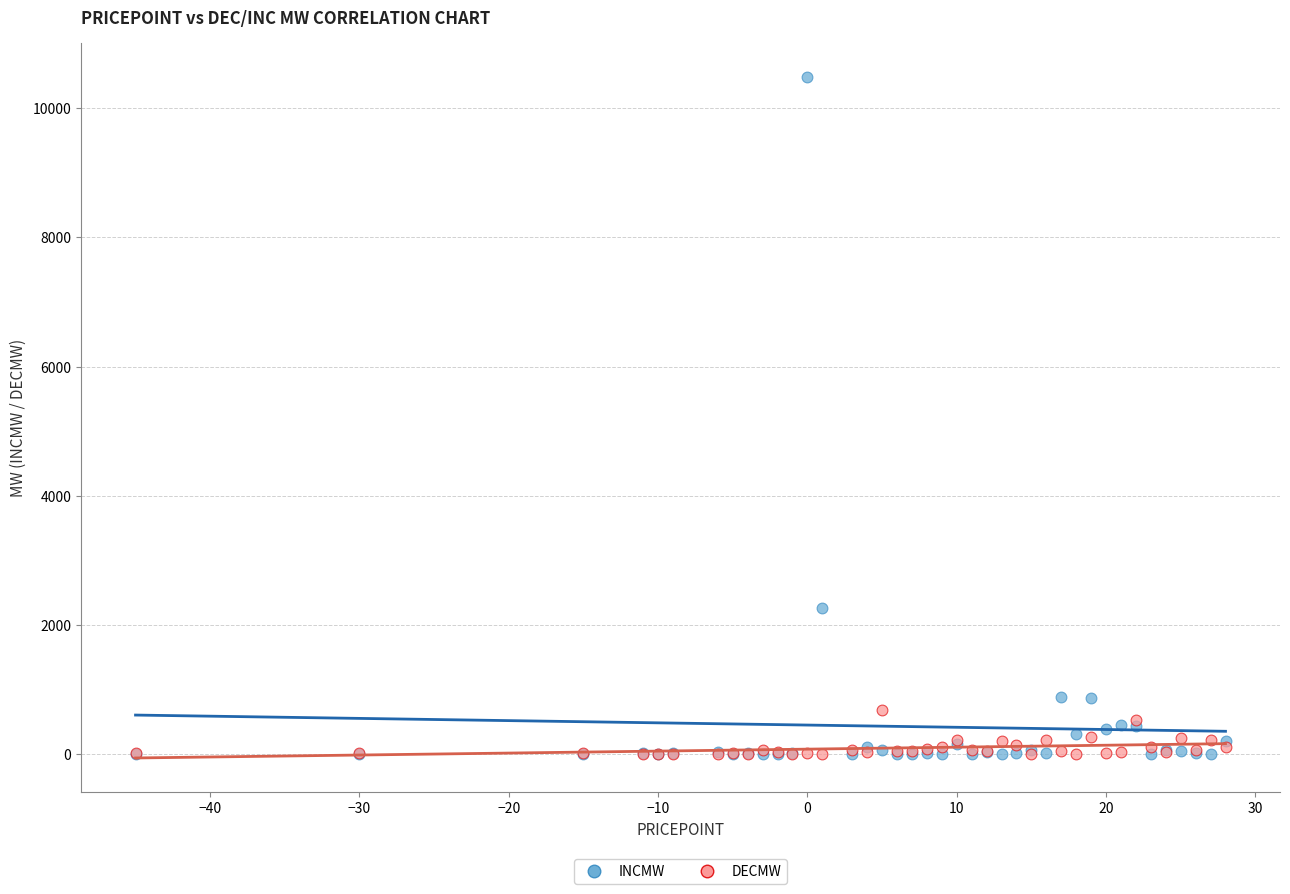

Which series has the largest Y range (max minus min)?

INCMW